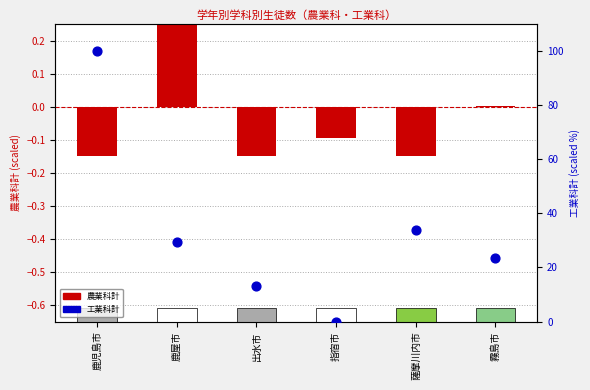

Which series has the widest spread of Y values?

工業科計(scaled)